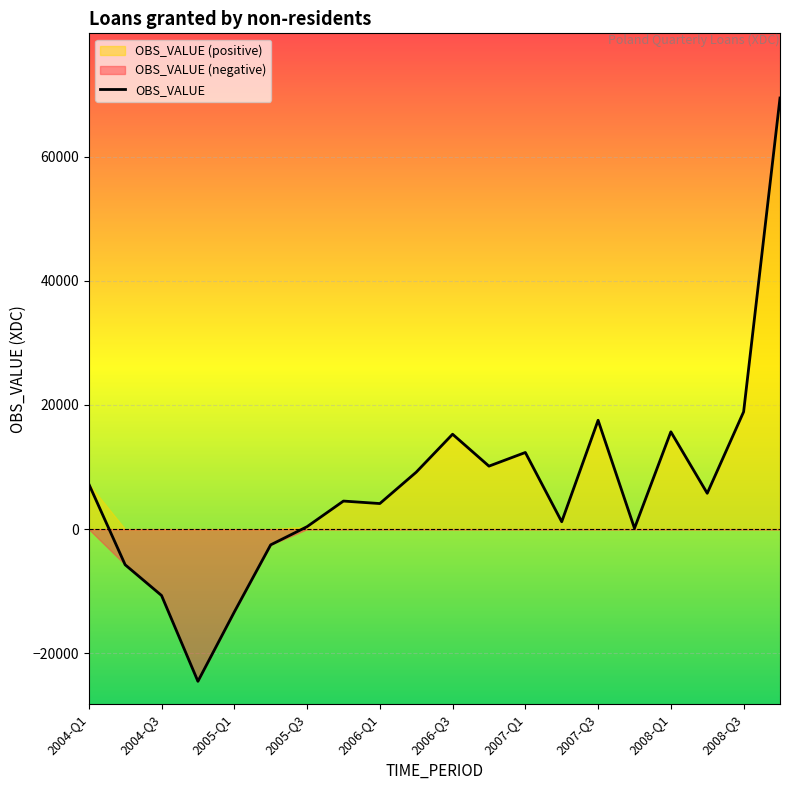

What is the minimum value for OBS_VALUE?

-24508.6